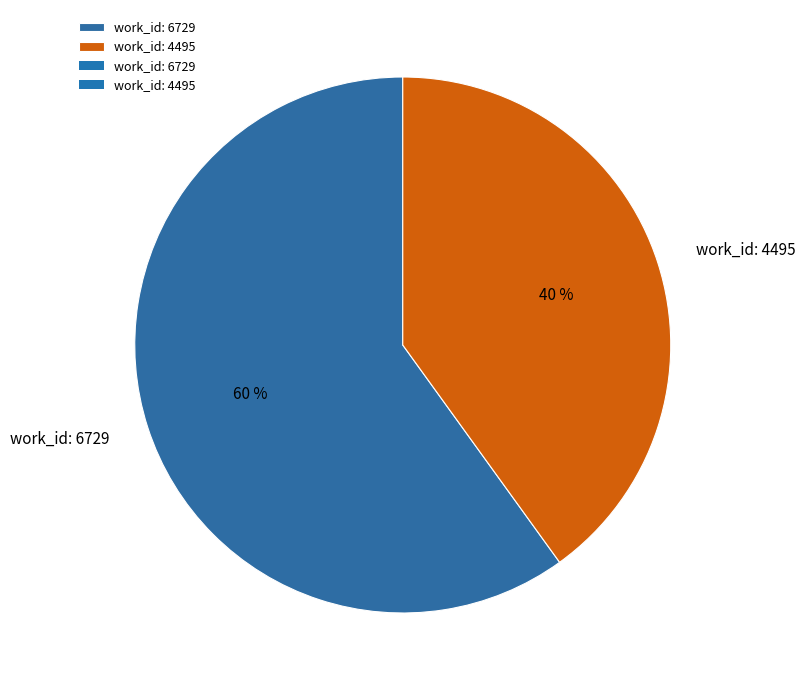

Combined, do work_id: 6729 and work_id: 4495 account for over 50%?

Yes